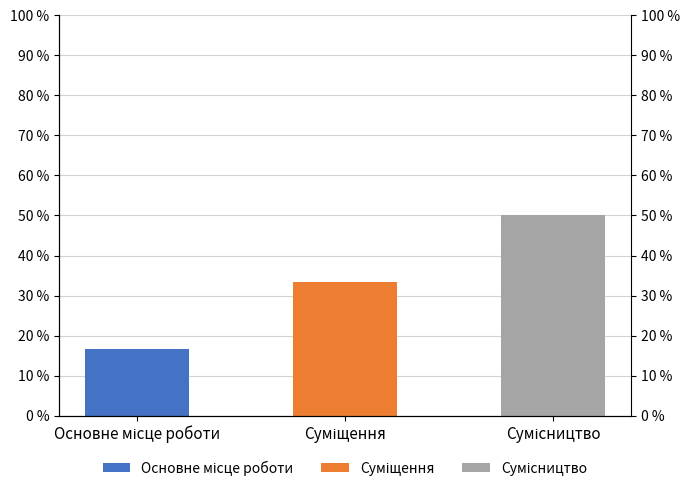

How many groups of bars are there?

3